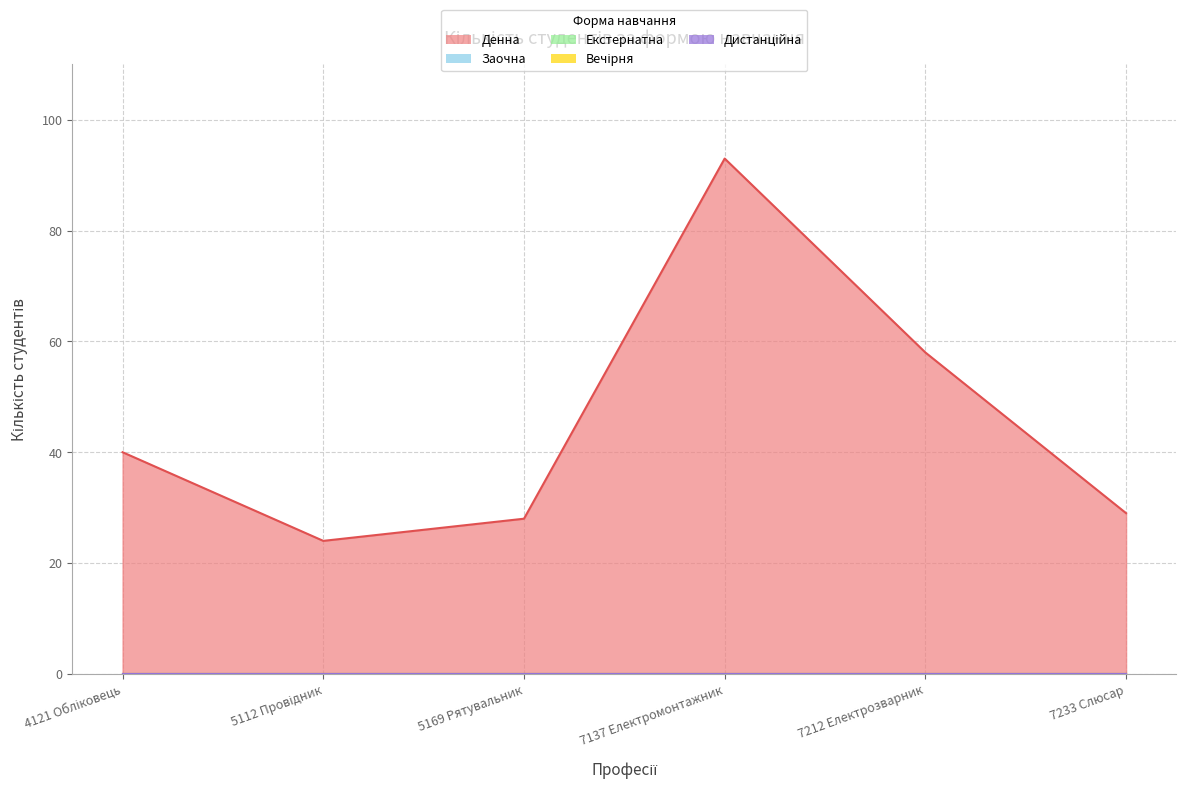

Is the value of Заочна at 5112 Провідник greater than the value of Дистанційна at 7212 Електрозварник?

No